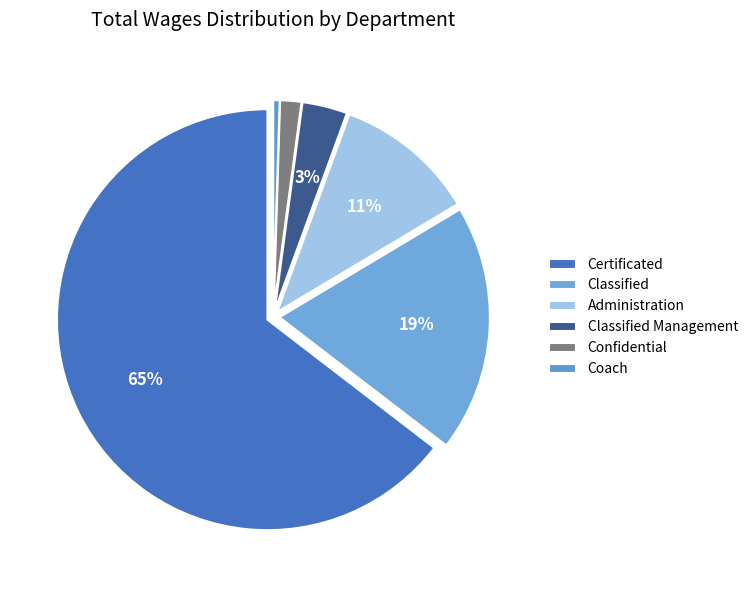

True or false: Confidential accounts for 7% of the total.

False